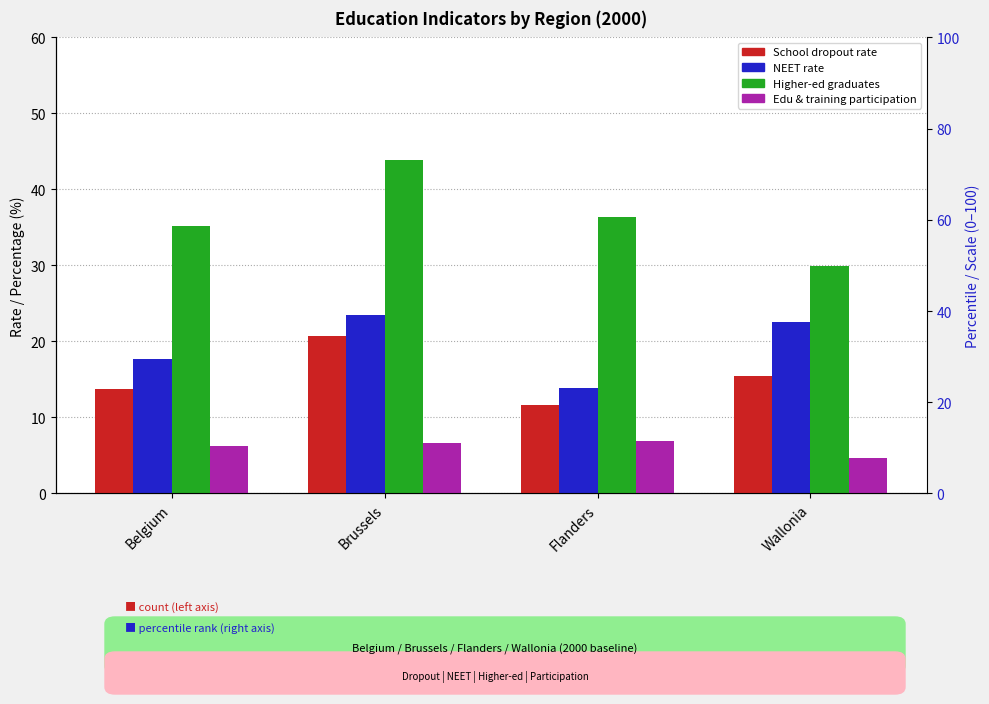

Where is NEET rate nearest to the value 18?

Belgium